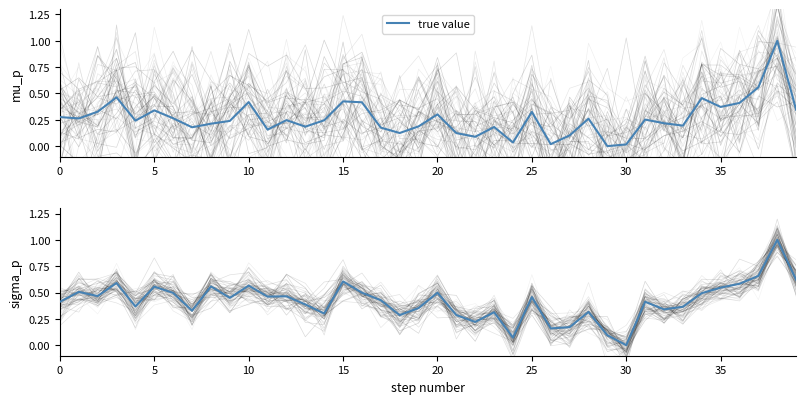

At which label is the value closest to 0?

30